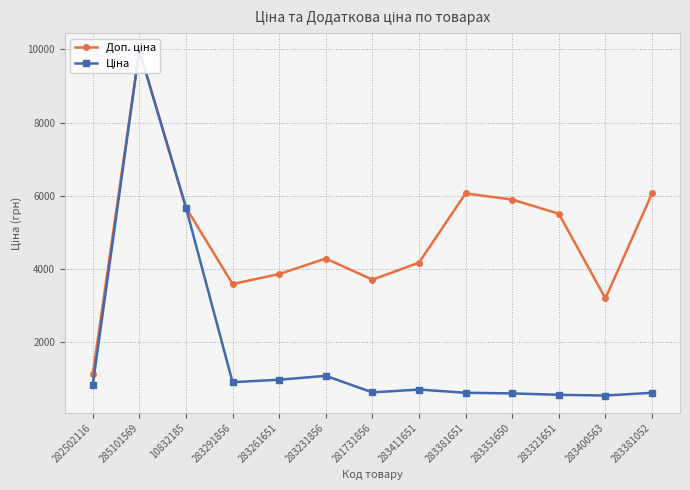

Between 283291856 and 10832185, which is larger?

10832185